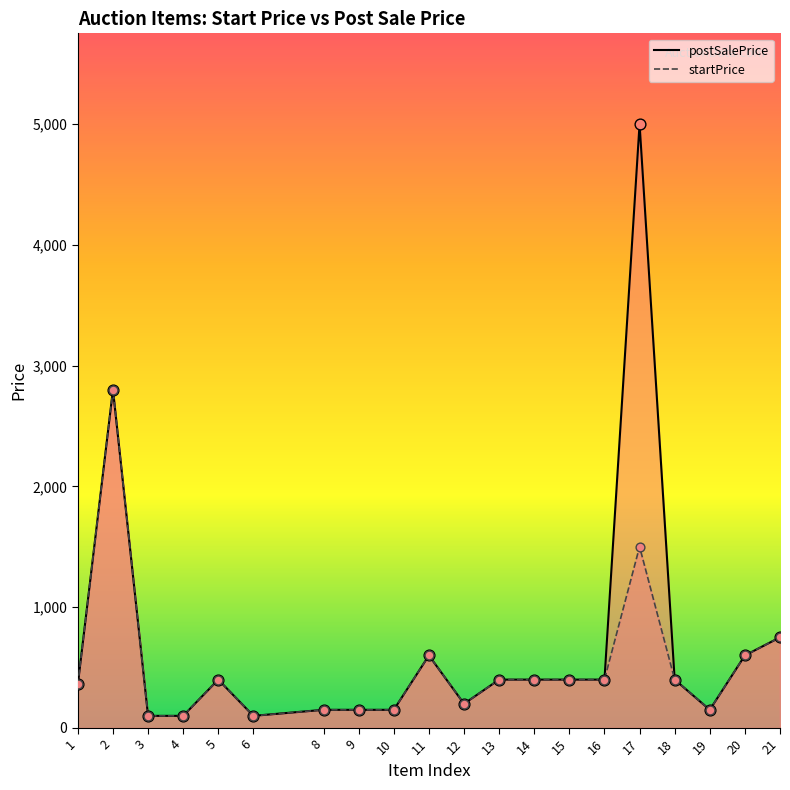

Which series has the largest Y range (max minus min)?

postSalePrice